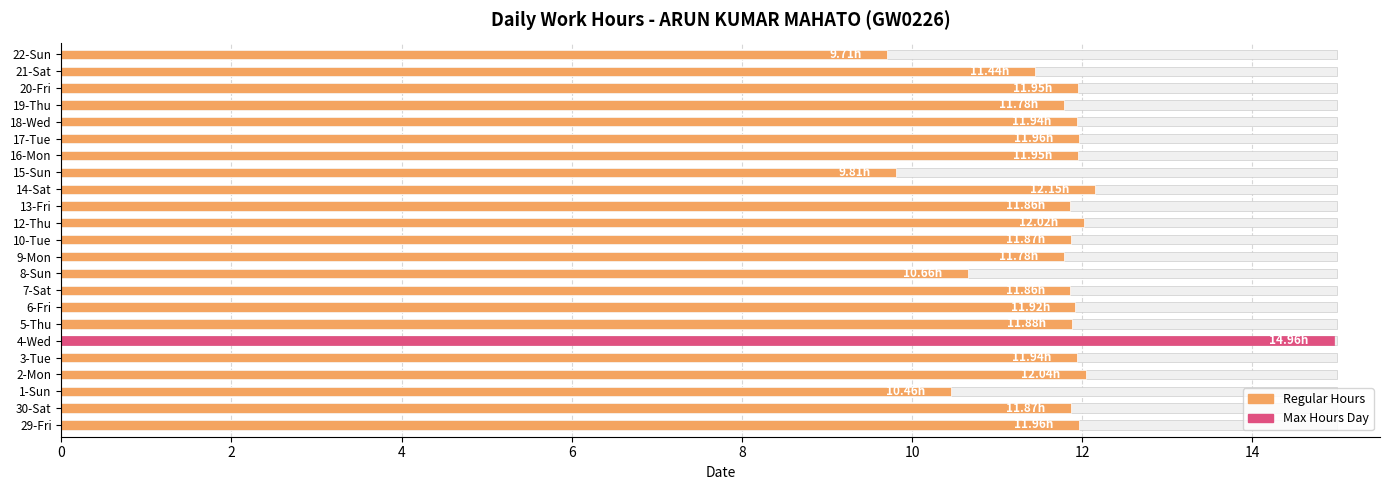

Reading left to right, what are all the values shown in this chart?

12.0	11.9	10.5	12.0	11.9	15.0	11.9	11.9	11.9	10.7	11.8	11.9	12.0	11.9	12.2	9.8	11.9	12.0	11.9	11.8	11.9	11.4	9.7